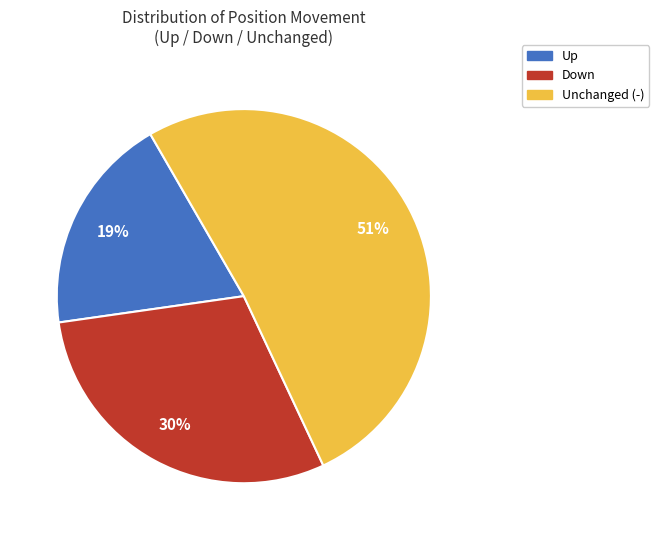

Count the number of slices in the pie.

3